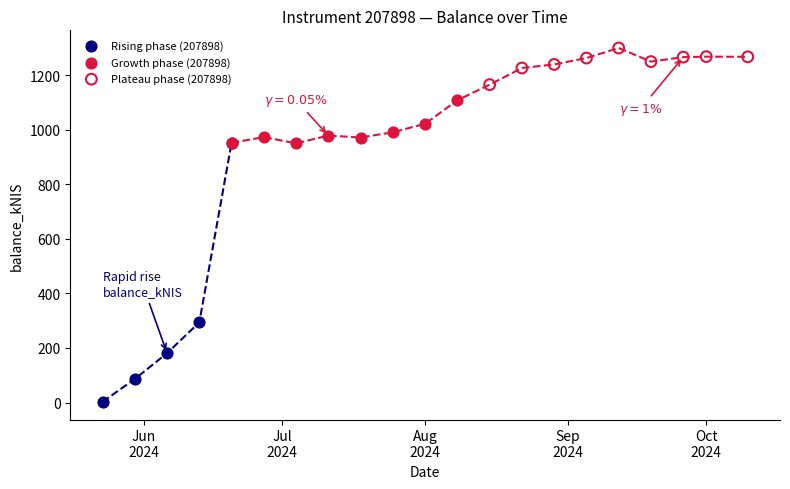

Which series has the widest spread of Y values?

Rising phase (207898)